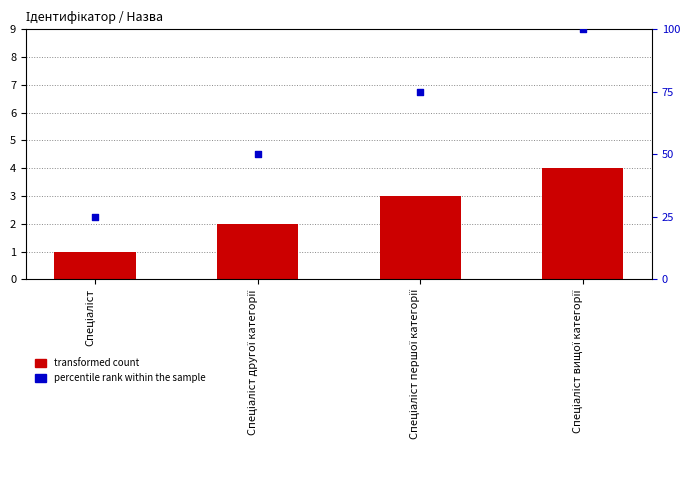

What is the change in value from Спеціаліст другої категорії to Спеціаліст вищої категорії?

+2